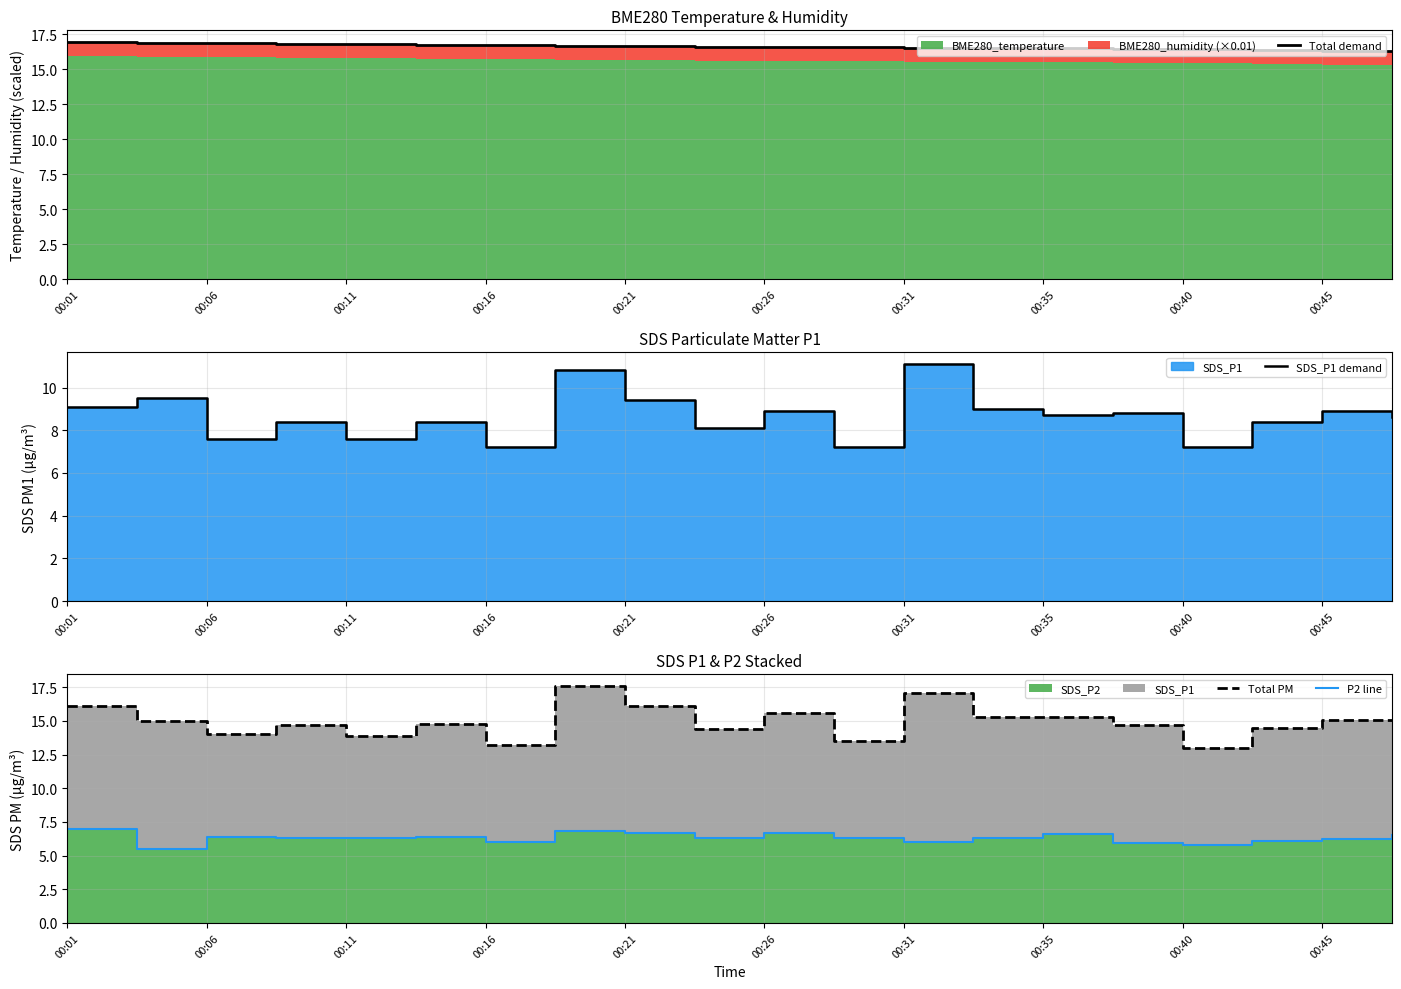

Is the value of P2 line at 00:45 greater than the value of SDS_P1 demand at 00:40?

No